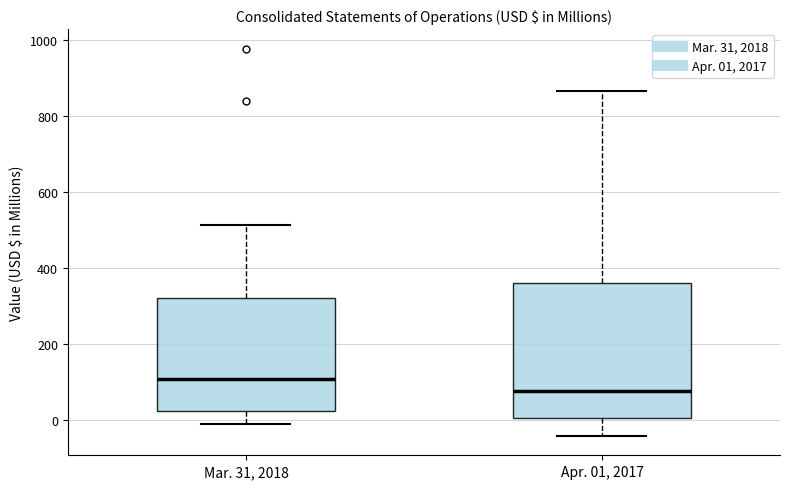

Reading left to right, transcribe this box plot: for each box, give where its median line is, the range the box spans, and where its two whiskers end, as read against the y-axis. The values are not printed on the chart, so give them approximately, as read against the axis.

Mar. 31, 2018: median 100, box 20 to 320, whiskers -20 to 520
Apr. 01, 2017: median 80, box 0 to 360, whiskers -40 to 860